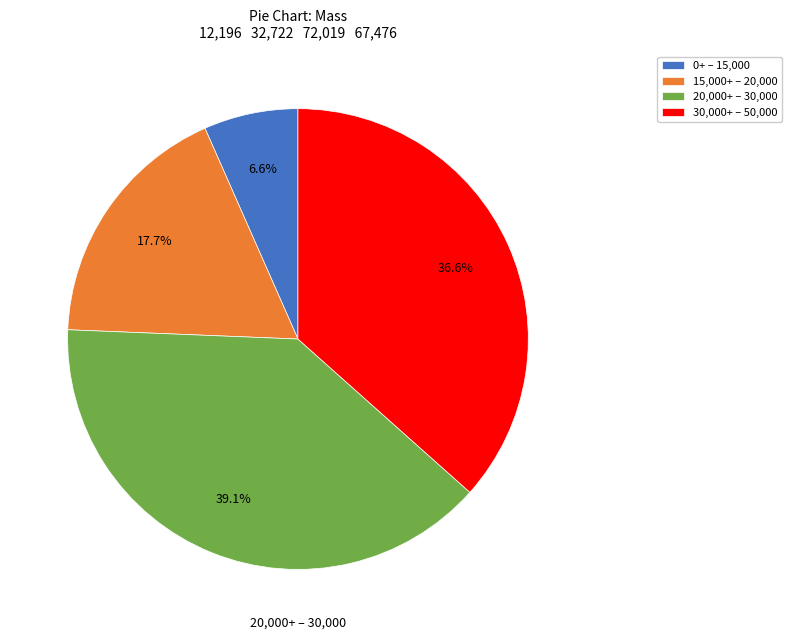

What is the ratio of the value at 30,000+ – 50,000 to the value at 15,000+ – 20,000?

2.1